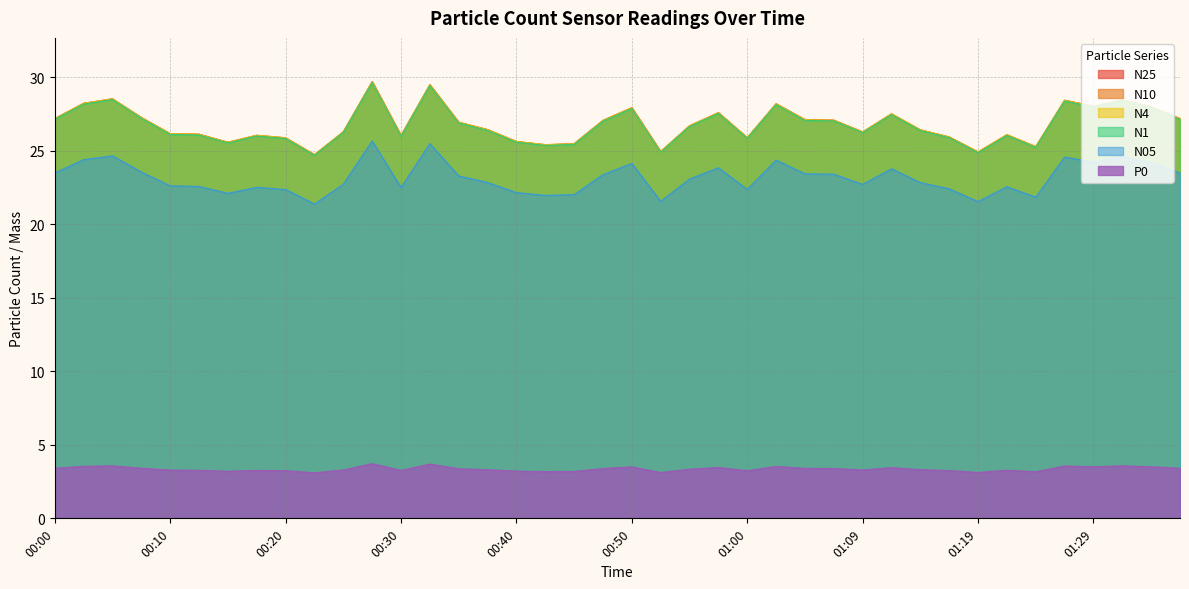

At which category does N25 reach its first local peak?

00:05